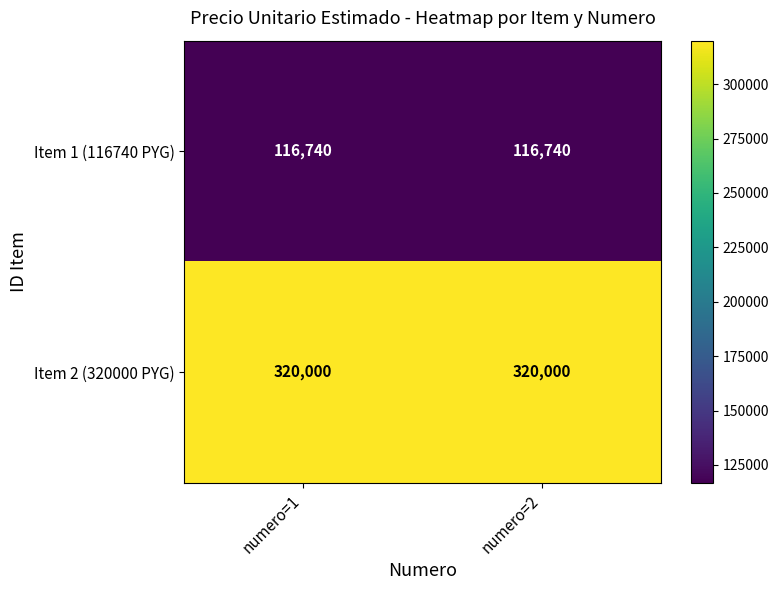

Reading left to right, list all the values displayed in this chart.

Item 1 (116740 PYG): numero=1=116740	numero=2=116740
Item 2 (320000 PYG): numero=1=320000	numero=2=320000